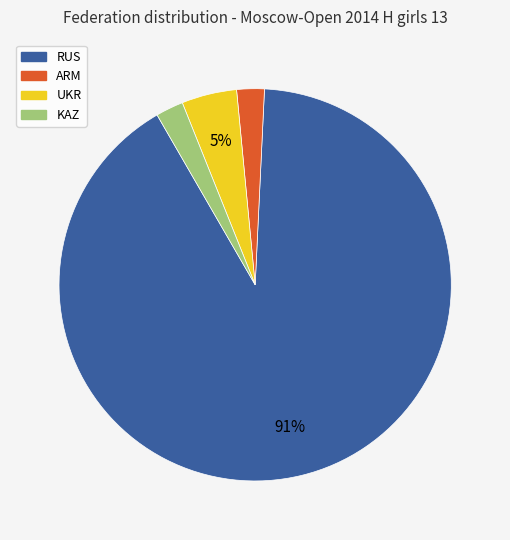

The ARM slice represents 2% of the pie. True or false?

True